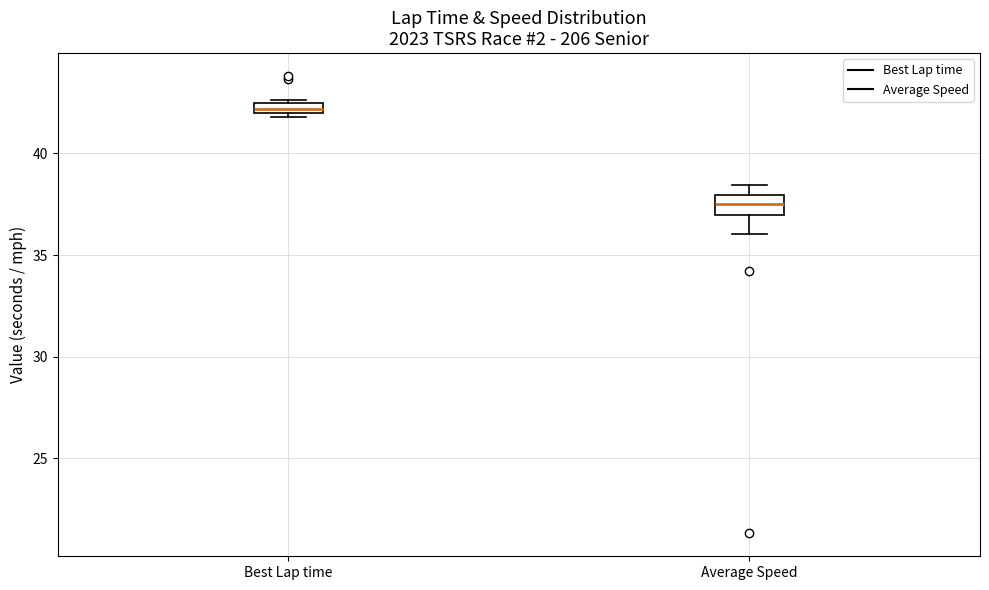

Where is the lower edge of the box for Best Lap time on the y-axis? The values are not printed on the chart, so give them approximately, as read against the axis.

42.0